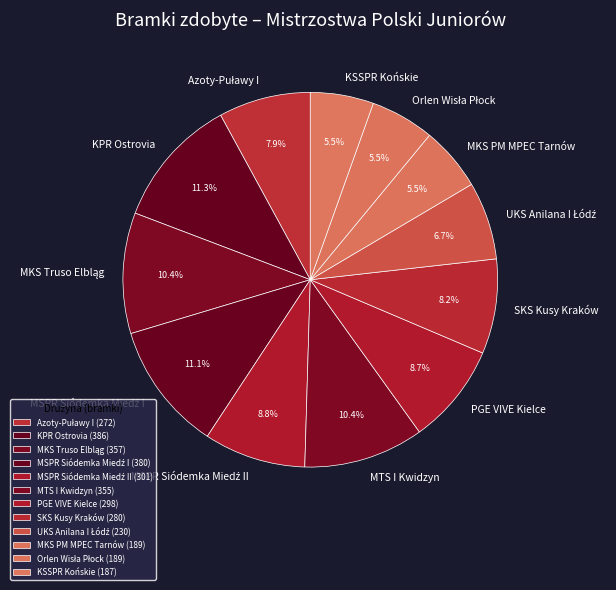

Count the number of slices in the pie.

12